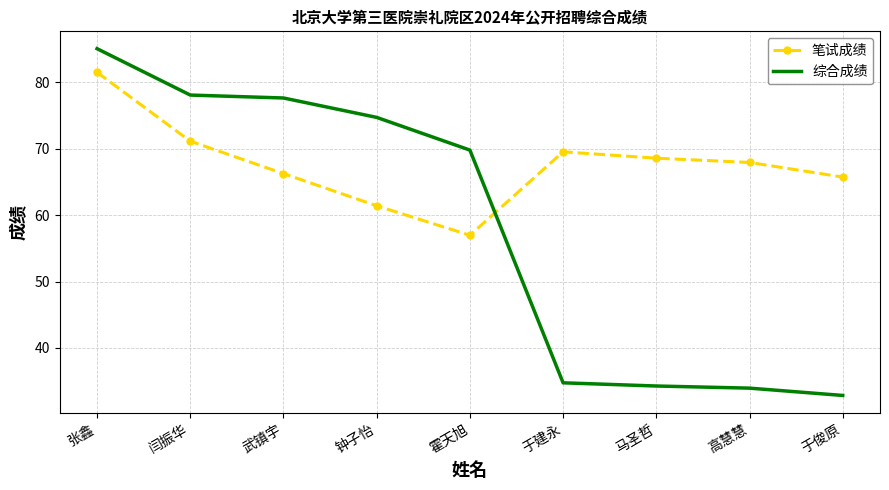

At 高慧慧, list the series in order from largest to smallest.

笔试成绩, 综合成绩